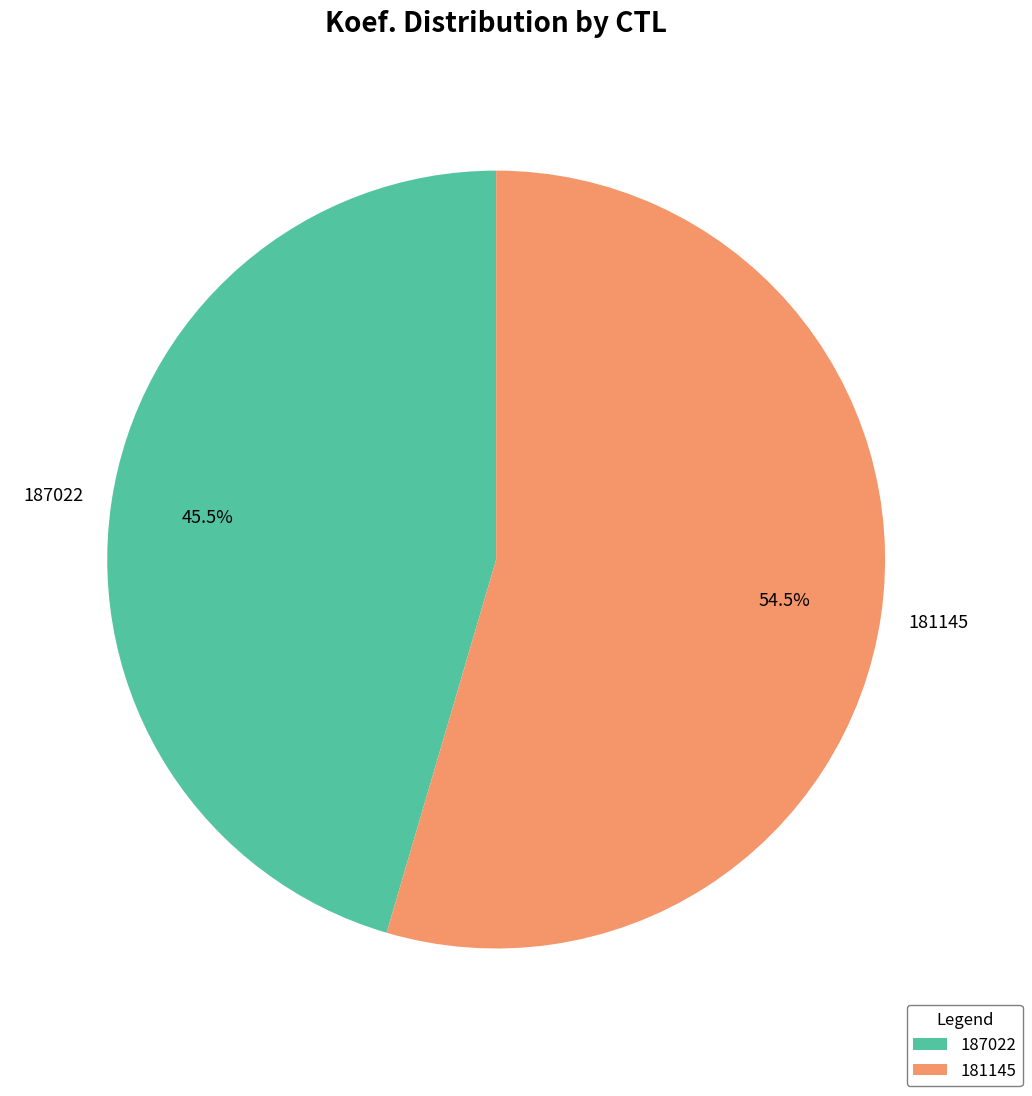

What portion of the pie excludes 187022?

54.5%